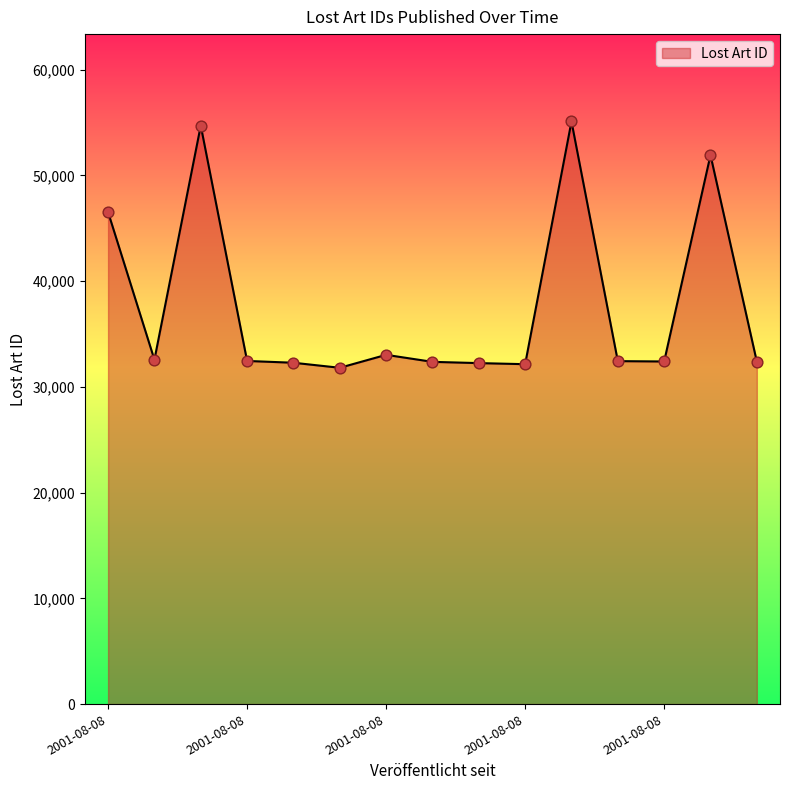

What is the minimum value shown in the chart?

31804